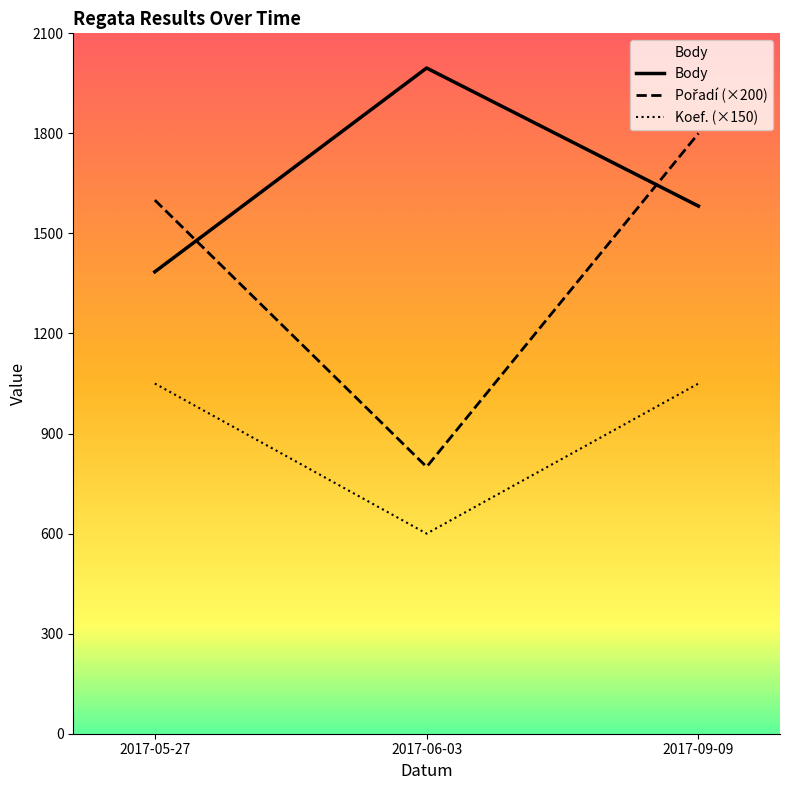

At which category does the chart reach its minimum across all series?

2017-06-03